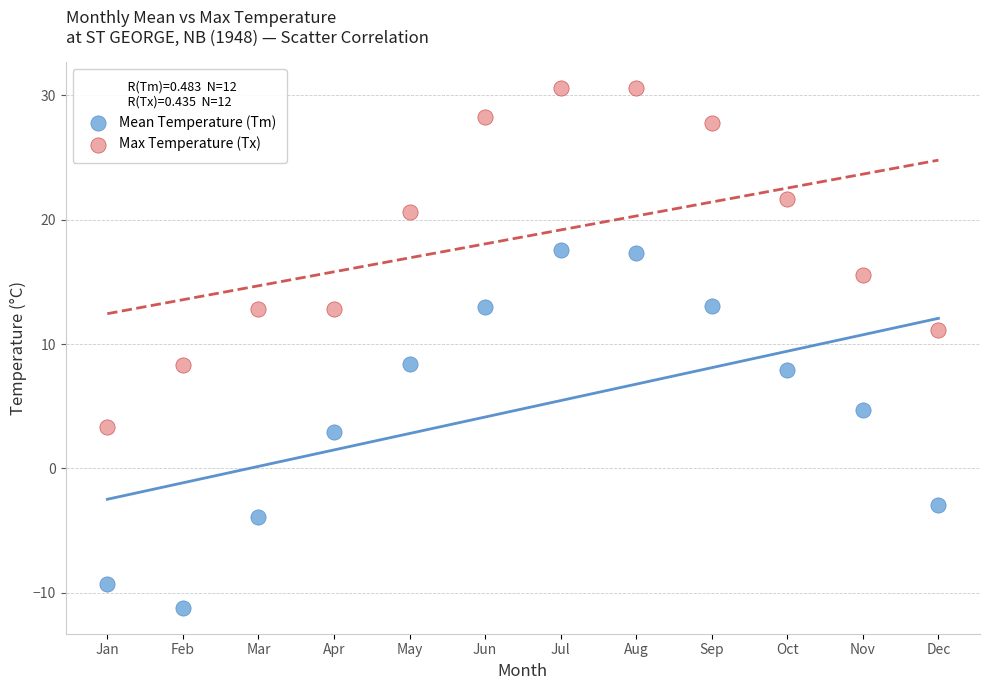

Which series contains the lowest Y value?

Mean Temperature (Tm)